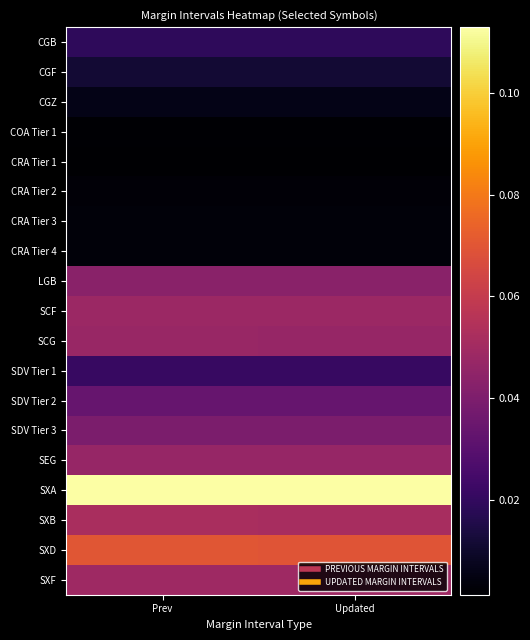

Which label corresponds to the smallest value in the chart?

Prev